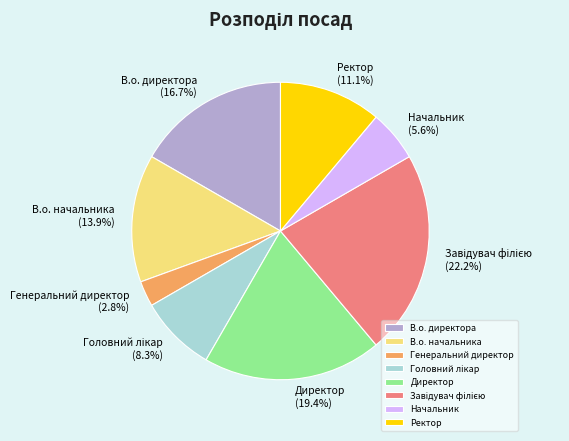

Count the number of slices in the pie.

8